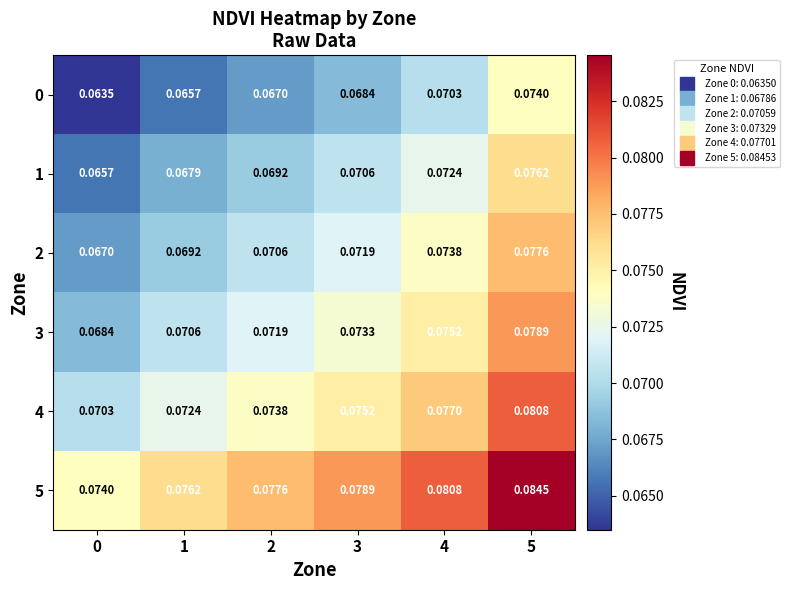

How many distinct data groups are displayed?

6